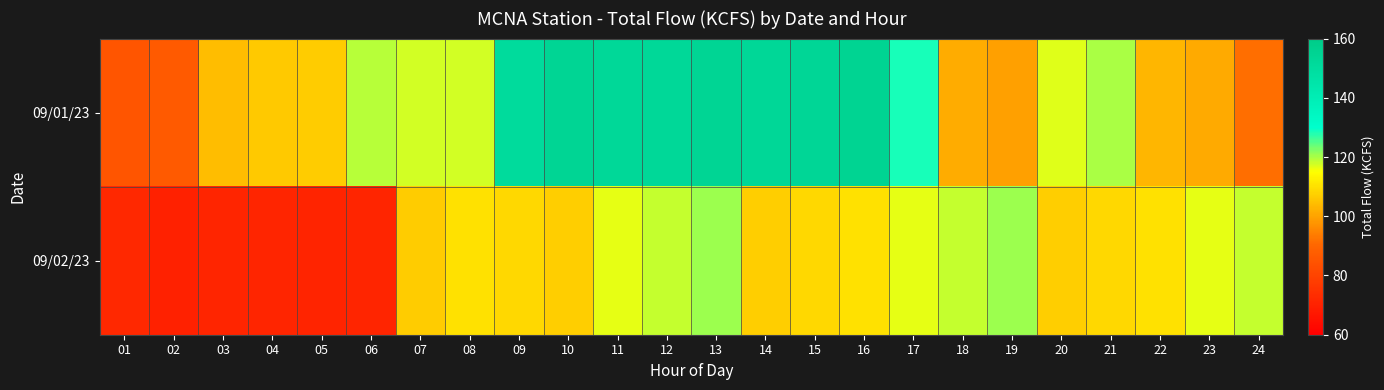

Reading right to left, list all the values displayed in this chart.

09/01/23: 24=91.5	23=101.3	22=103.3	21=119.8	20=117.0	19=99.7	18=101.6	17=128.5	16=155.3	15=153.7	14=153.0	13=154.2	12=152.2	11=152.6	10=154.5	09=150.9	08=117.8	07=117.8	06=119.2	05=106.8	04=106.4	03=104.3	02=86.8	01=85.3
09/02/23: 24=118.4	23=116.6	22=110.2	21=108.6	20=106.9	19=120.8	18=118.4	17=116.6	16=110.2	15=108.6	14=106.9	13=120.8	12=118.4	11=116.6	10=106.9	09=108.6	08=110.2	07=106.6	06=71.1	05=70.7	04=71.2	03=71.2	02=69.9	01=71.8